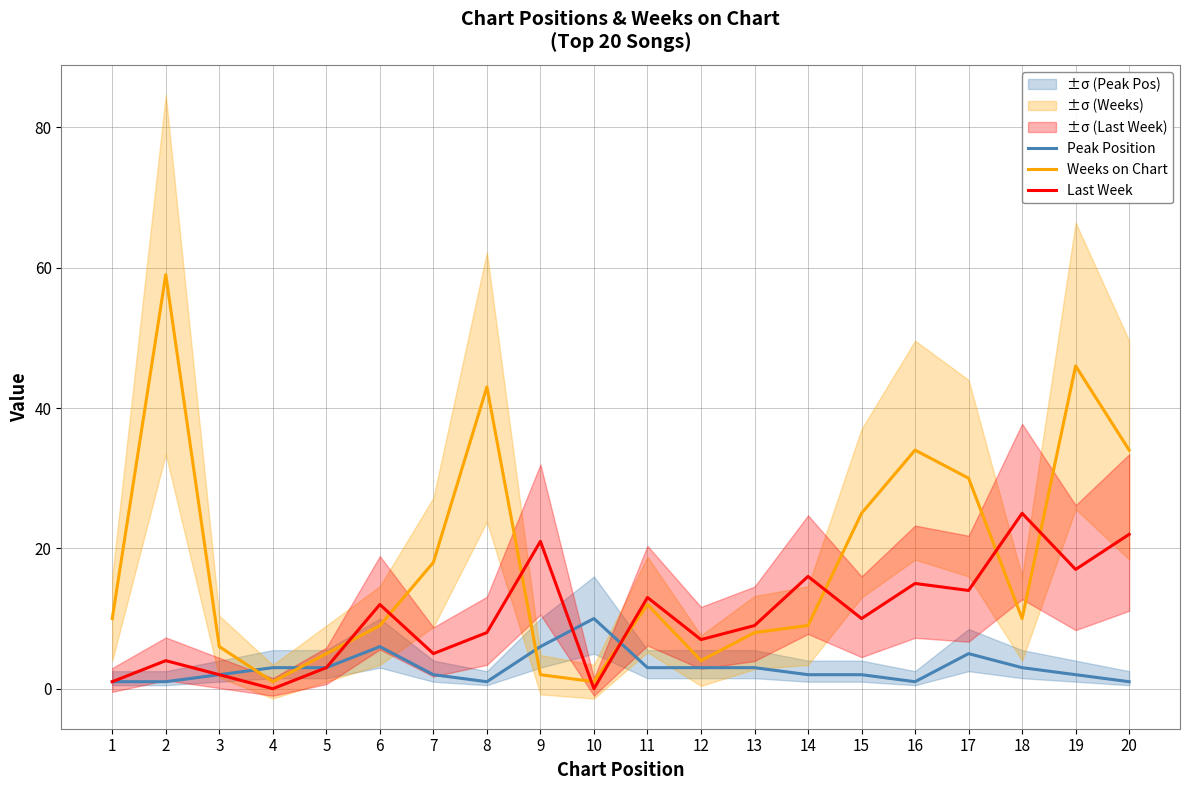

Is the value of Last Week at 1 greater than the value of Peak Position at 9?

No